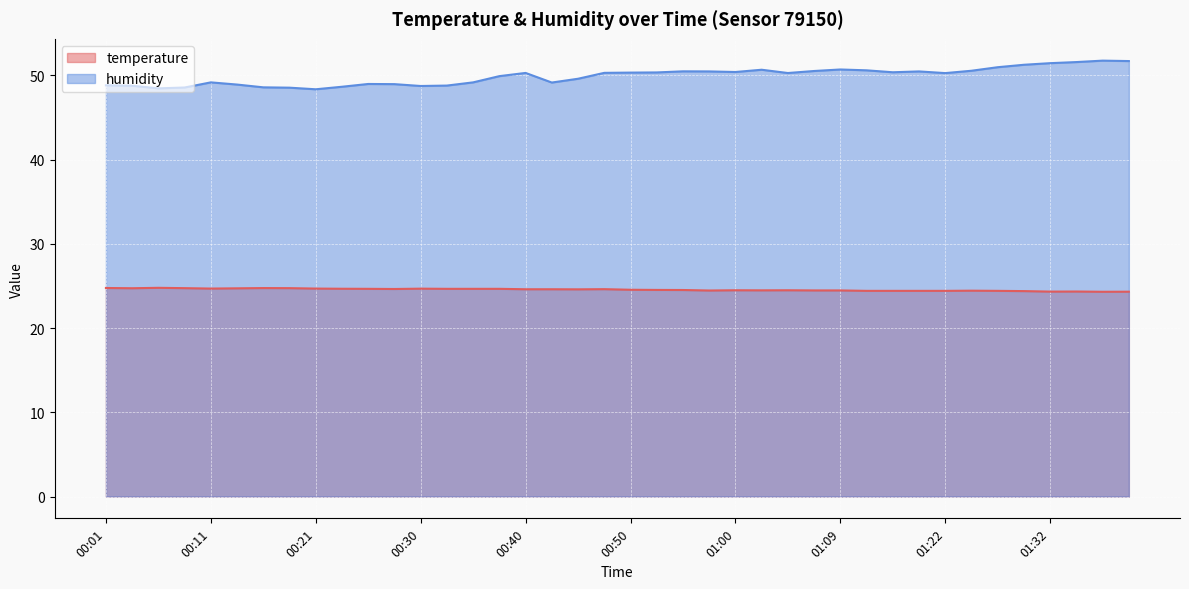

What is the difference between the maximum and minimum values in the humidity series?

3.4